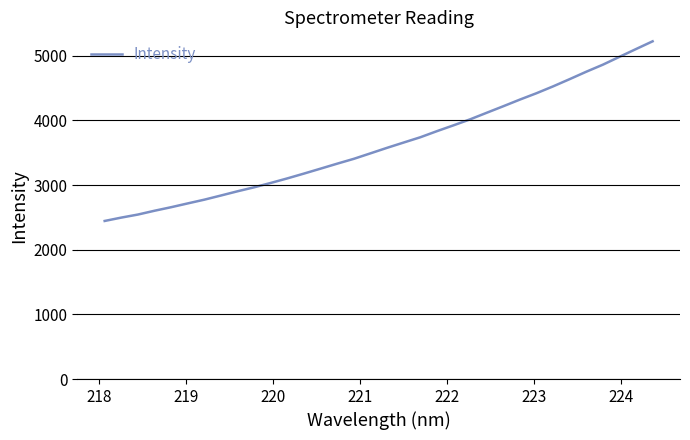

What is the smallest value displayed?

2445.1